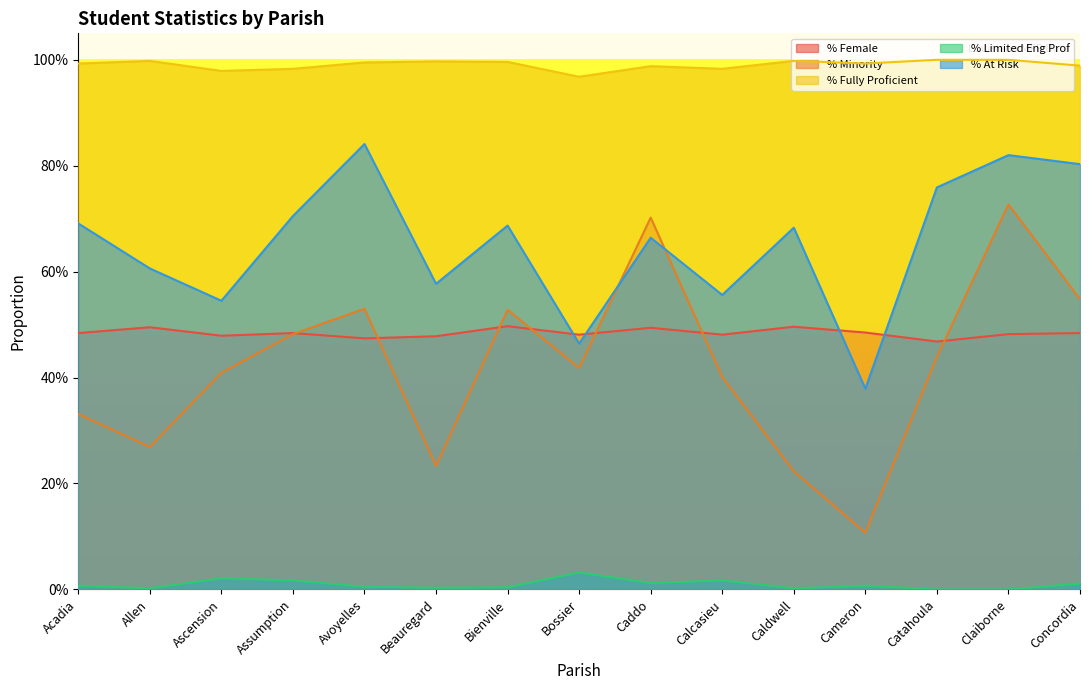

How many distinct data groups are displayed?

5